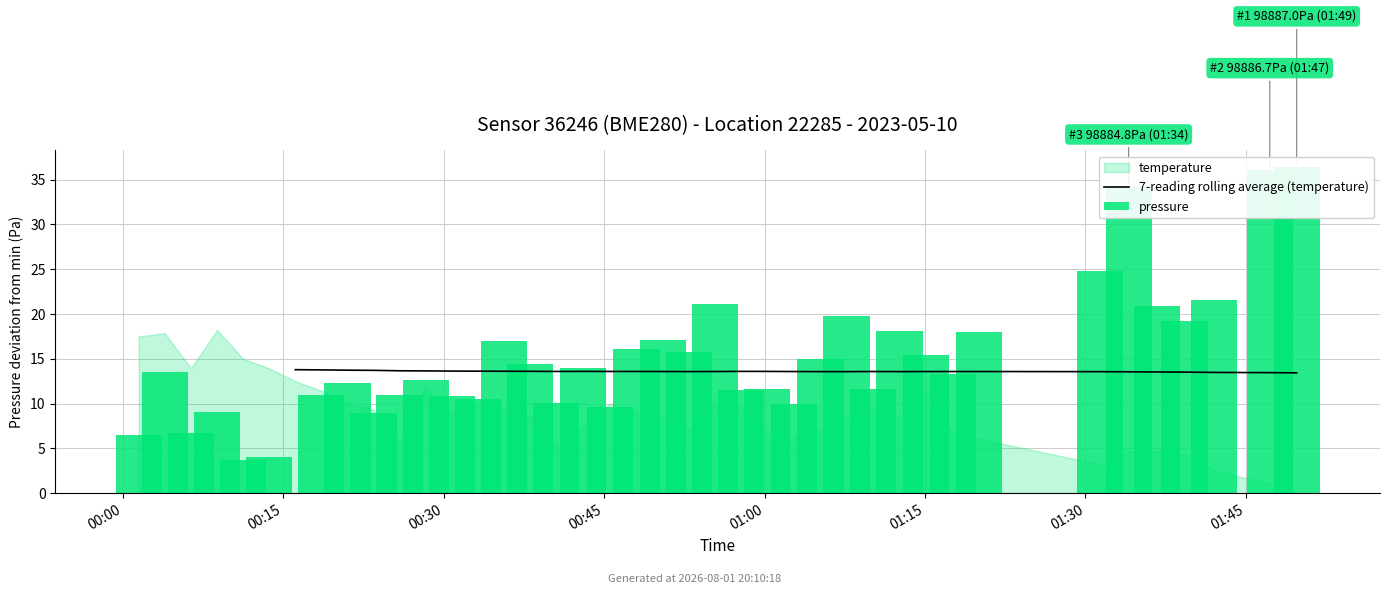

Which series has the widest spread of values?

pressure